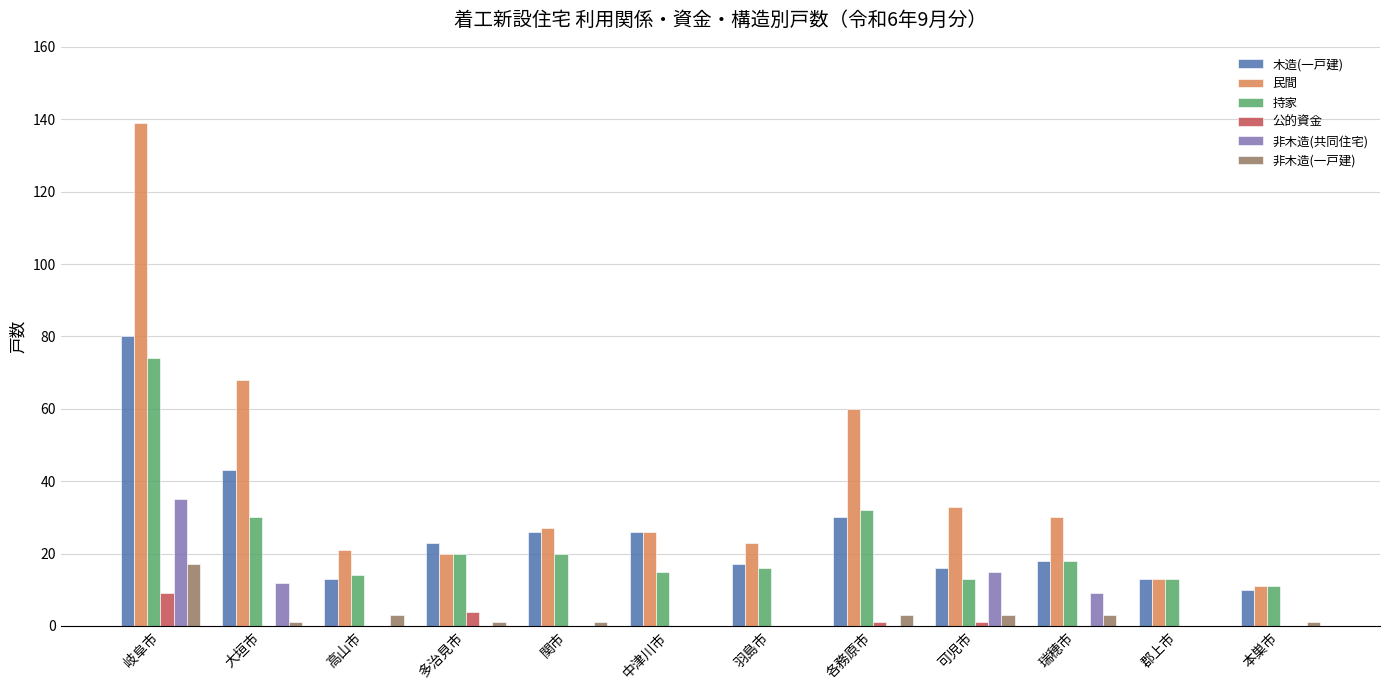

At which category is the sum across all series the highest?

岐阜市